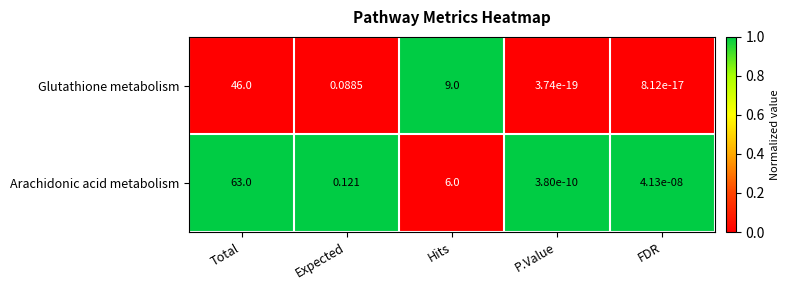

At which label is Glutathione metabolism closest to 23?

Hits